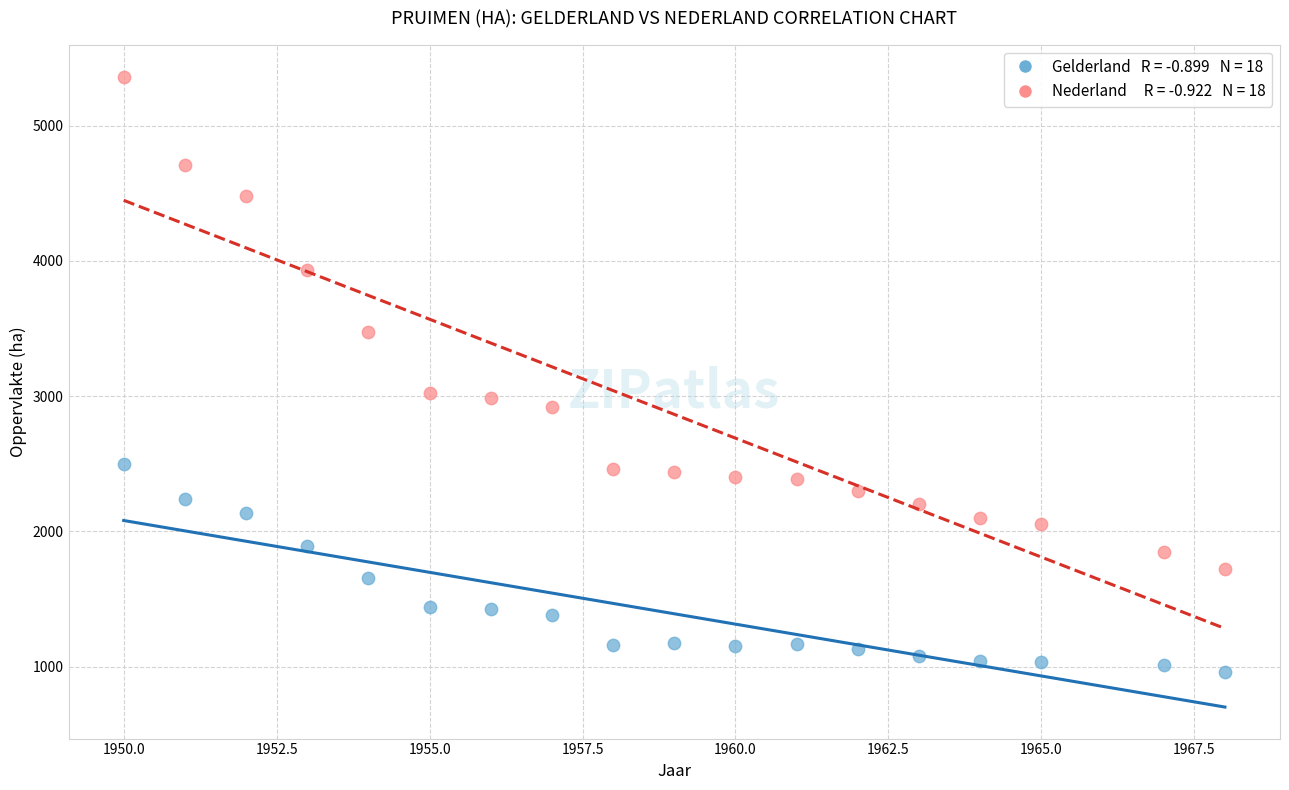

Across all data points, what is the range of X values (max minus min)?

18.0